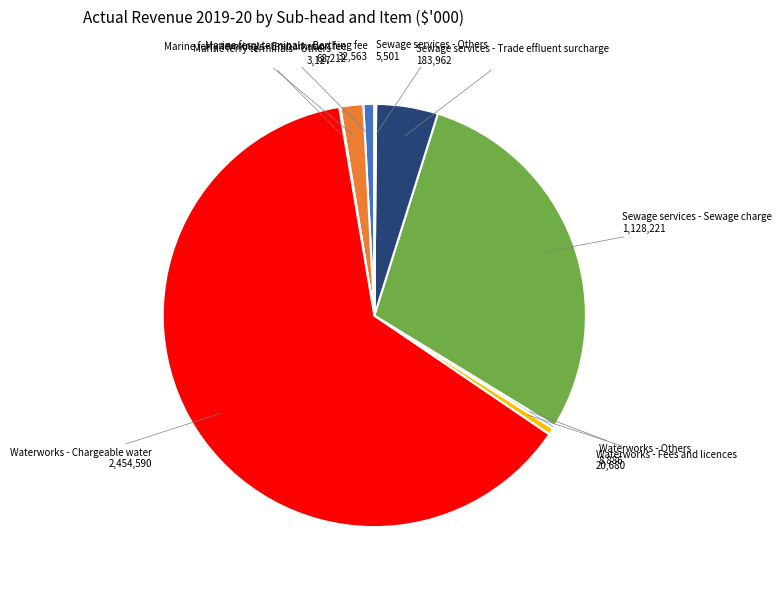

Does any single category account for the majority?

Yes